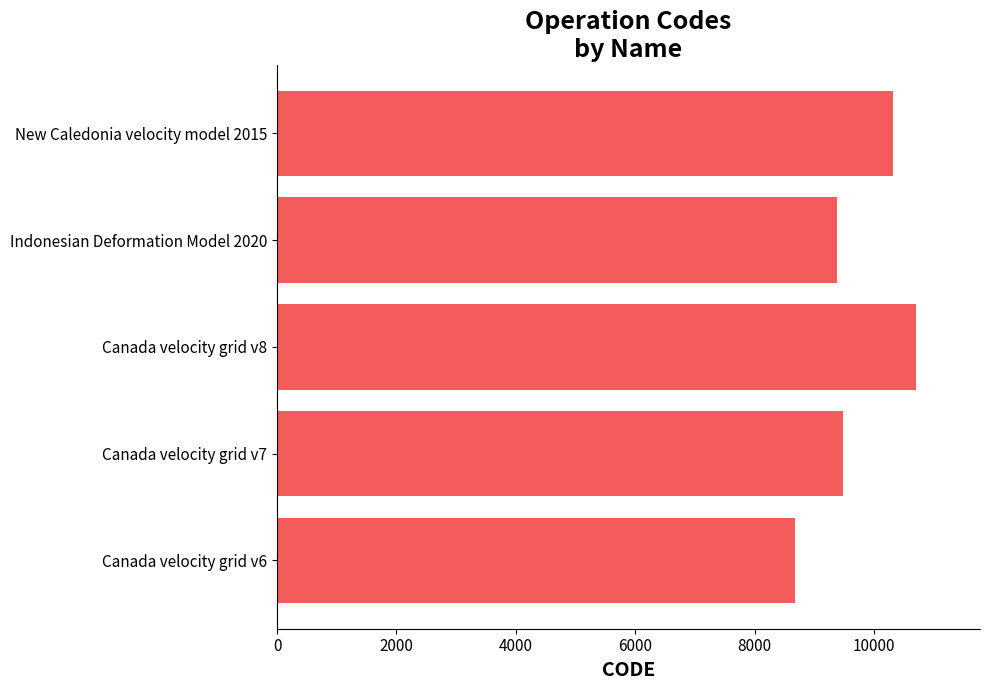

What is the change in value from Canada velocity grid v6 to New Caledonia velocity model 2015?

+1647